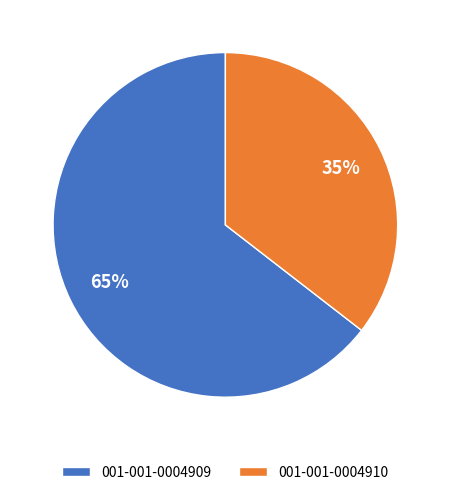

Does any single category account for the majority?

Yes